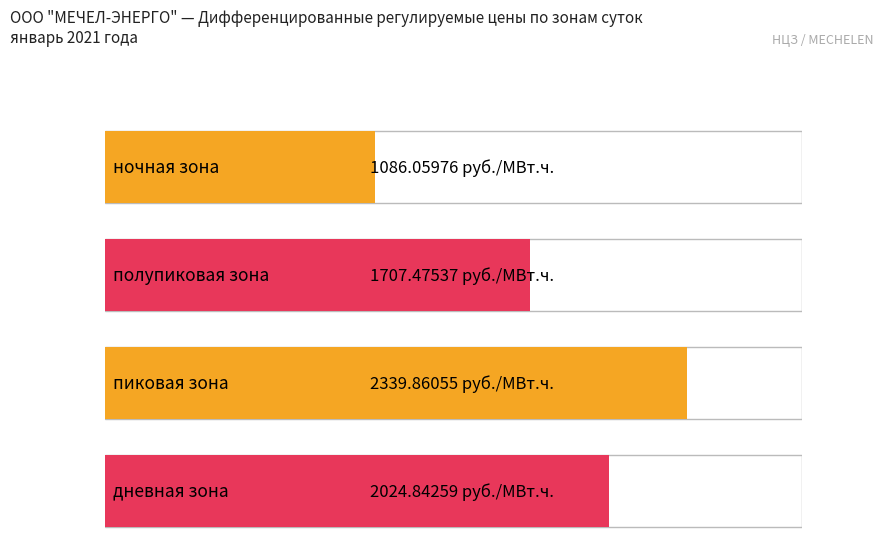

What is the sum of the дневная зона values at Дифференцированная цена (руб./МВт.ч.) and Коэффициент оплаты мощности?

2024.8